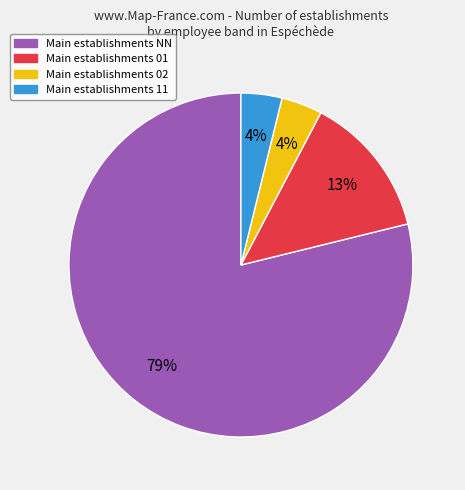

To the nearest percent, what is the average slice percentage?

25%